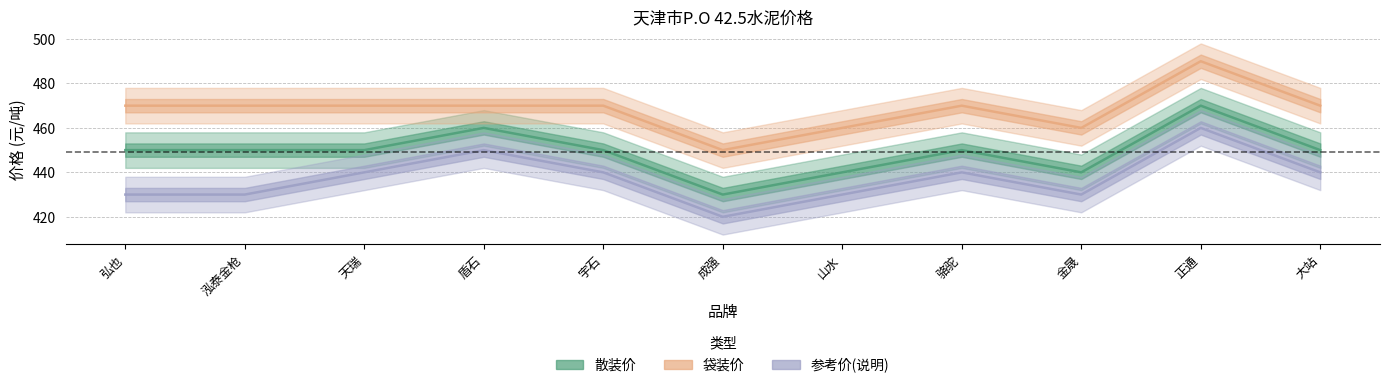

Reading left to right, extract all data points from this chart.

散装价: 弘也=450	泓泰金枪=450	天瑞=450	盾石=460	宇石=450	成强=430	山水=440	骆驼=450	金晟=440	正通=470	大站=450
袋装价: 弘也=470	泓泰金枪=470	天瑞=470	盾石=470	宇石=470	成强=450	山水=460	骆驼=470	金晟=460	正通=490	大站=470
参考价(说明): 弘也=430	泓泰金枪=430	天瑞=440	盾石=450	宇石=440	成强=420	山水=430	骆驼=440	金晟=430	正通=460	大站=440